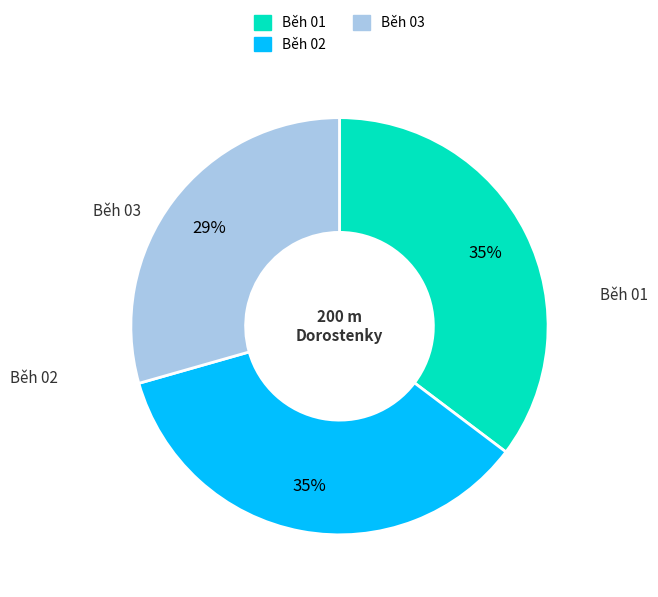

How many slices are in this pie chart?

3